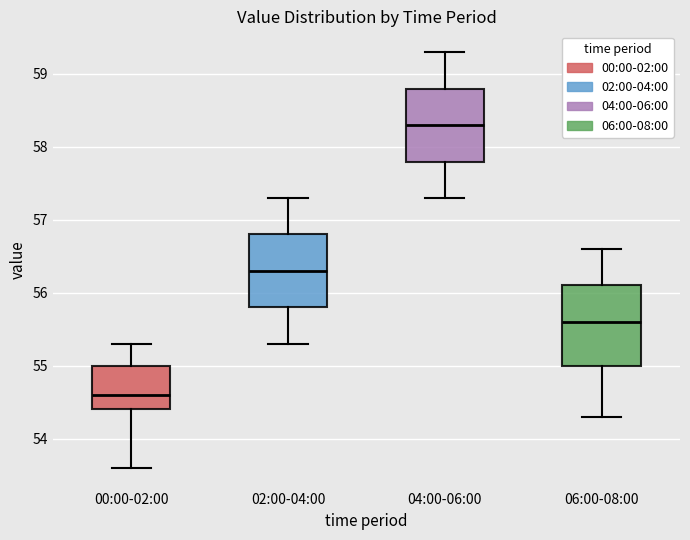

Where is the lower edge of the box for 06:00-08:00 on the y-axis? The values are not printed on the chart, so give them approximately, as read against the axis.

55.0